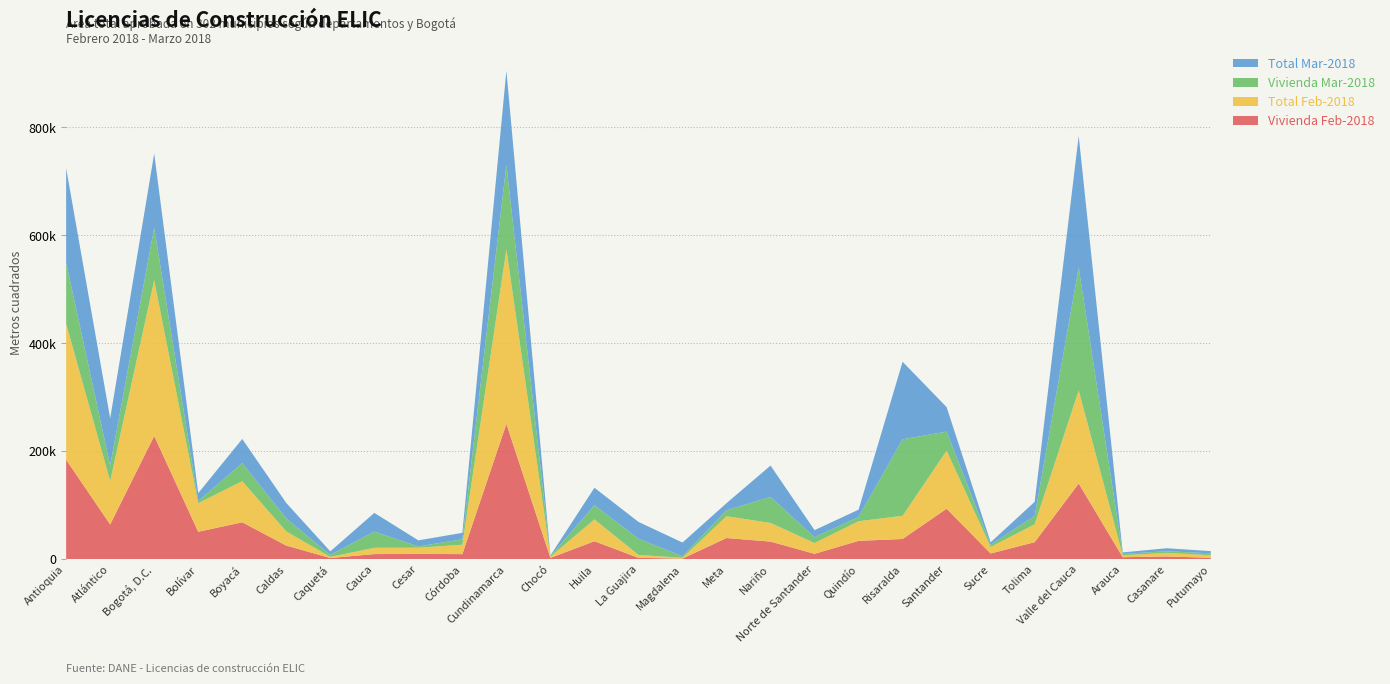

Reading left to right, extract all data points from this chart.

Vivienda Feb-2018: Antioquia=184168	Atlántico=64324	Bogotá, D.C.=228196	Bolívar=50725	Boyacá=68302	Caldas=25156	Caquetá=2085	Cauca=9374	Cesar=9838	Córdoba=9276	Cundinamarca=250812	Chocó=2296	Huila=33198	La Guajira=2386	Magdalena=998	Meta=39154	Nariño=32525	Norte de Santander=9866	Quindío=33907	Risaralda=37378	Santander=93441	Sucre=10470	Tolima=31476	Valle del Cauca=140165	Arauca=3572	Casanare=4994	Putumayo=2515
Total Feb-2018: Antioquia=252011	Atlántico=80321	Bogotá, D.C.=288638	Bolívar=52918	Boyacá=76178	Caldas=26237	Caquetá=2085	Cauca=11645	Cesar=11345	Córdoba=17383	Cundinamarca=323165	Chocó=2296	Huila=40430	La Guajira=5436	Magdalena=1512	Meta=40361	Nariño=34514	Norte de Santander=19955	Quindío=36269	Risaralda=42947	Santander=107536	Sucre=12004	Tolima=33173	Valle del Cauca=172520	Arauca=3572	Casanare=6586	Putumayo=4725
Vivienda Mar-2018: Antioquia=113030	Atlántico=29116	Bogotá, D.C.=97301	Bolívar=4030	Boyacá=33427	Caldas=23971	Caquetá=3738	Cauca=30015	Cesar=2443	Córdoba=10083	Cundinamarca=156772	Chocó=1140	Huila=26356	La Guajira=29980	Magdalena=2810	Meta=10978	Nariño=48178	Norte de Santander=10840	Quindío=7926	Risaralda=141731	Santander=35368	Sucre=4267	Tolima=15495	Valle del Cauca=227895	Arauca=2612	Casanare=3039	Putumayo=3529
Total Mar-2018: Antioquia=175180	Atlántico=87163	Bogotá, D.C.=137503	Bolívar=14587	Boyacá=44796	Caldas=28682	Caquetá=6487	Cauca=34672	Cesar=11177	Córdoba=11997	Cundinamarca=174447	Chocó=1140	Huila=32283	La Guajira=31226	Magdalena=25447	Meta=13185	Nariño=58173	Norte de Santander=13074	Quindío=13563	Risaralda=143652	Santander=45292	Sucre=4462	Tolima=26104	Valle del Cauca=243674	Arauca=2759	Casanare=5599	Putumayo=4116